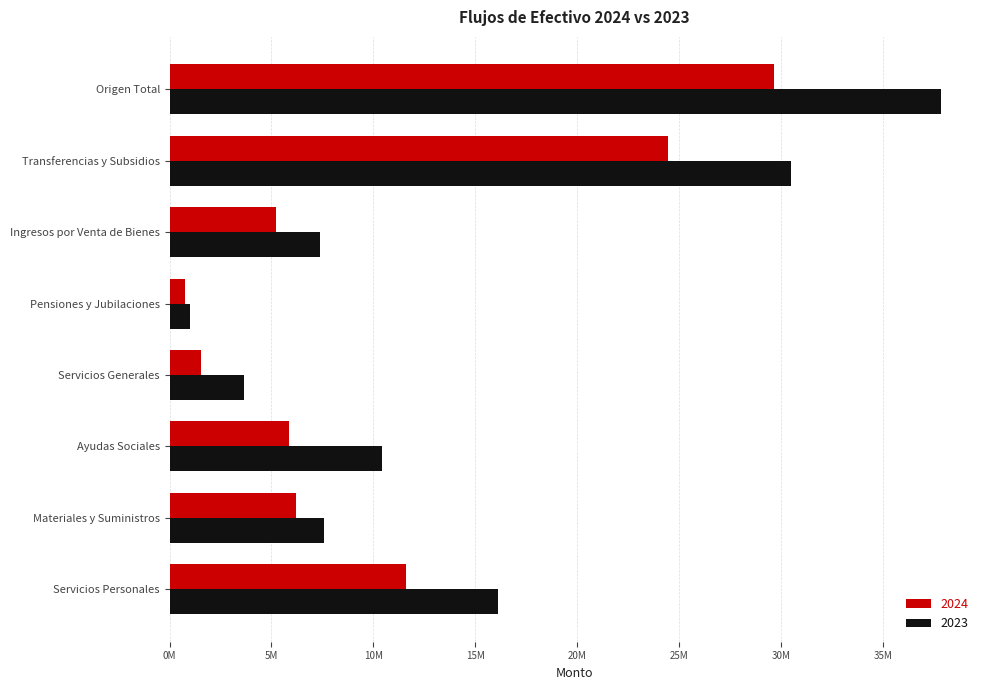

True or false: 2023 has a value of 3641815 at Servicios Generales.

True